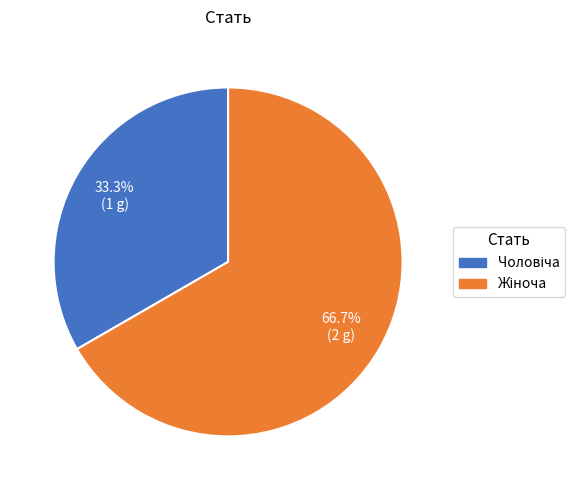

Is there a majority slice in this chart?

Yes